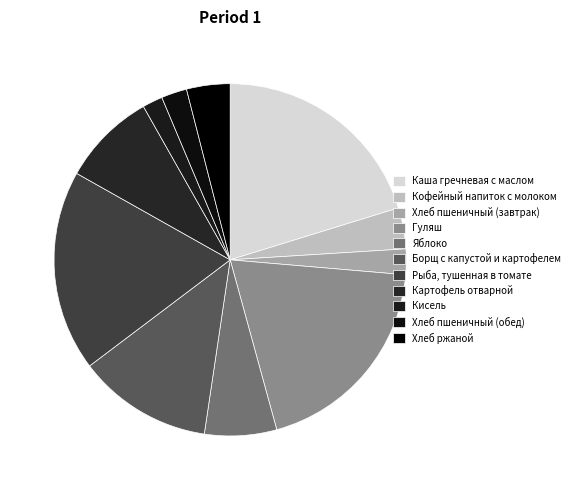

What is the ratio of the value at Рыба, тушенная в томате to the value at Гуляш?

1.0